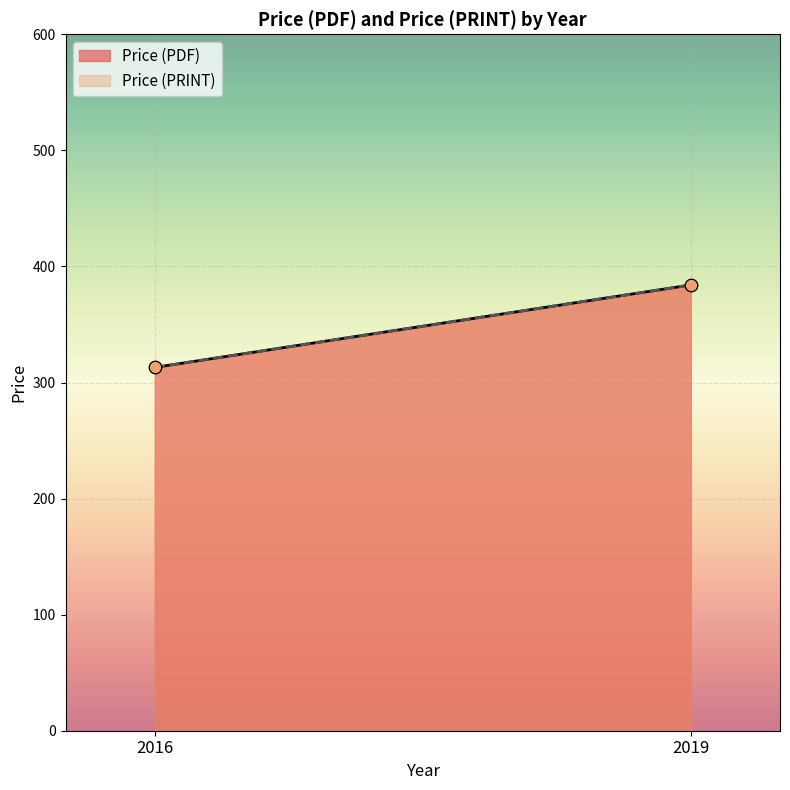

Is the value of Price (PRINT) at 2019 greater than the value of Price (PDF) at 2019?

No